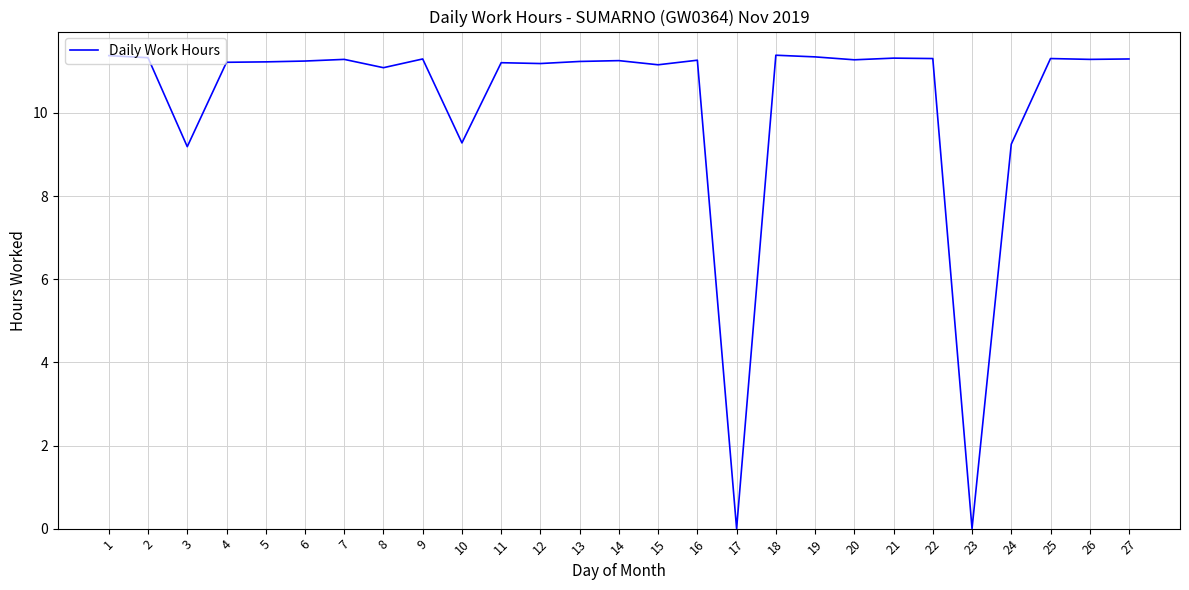

Between 2 and 12, which is larger?

2